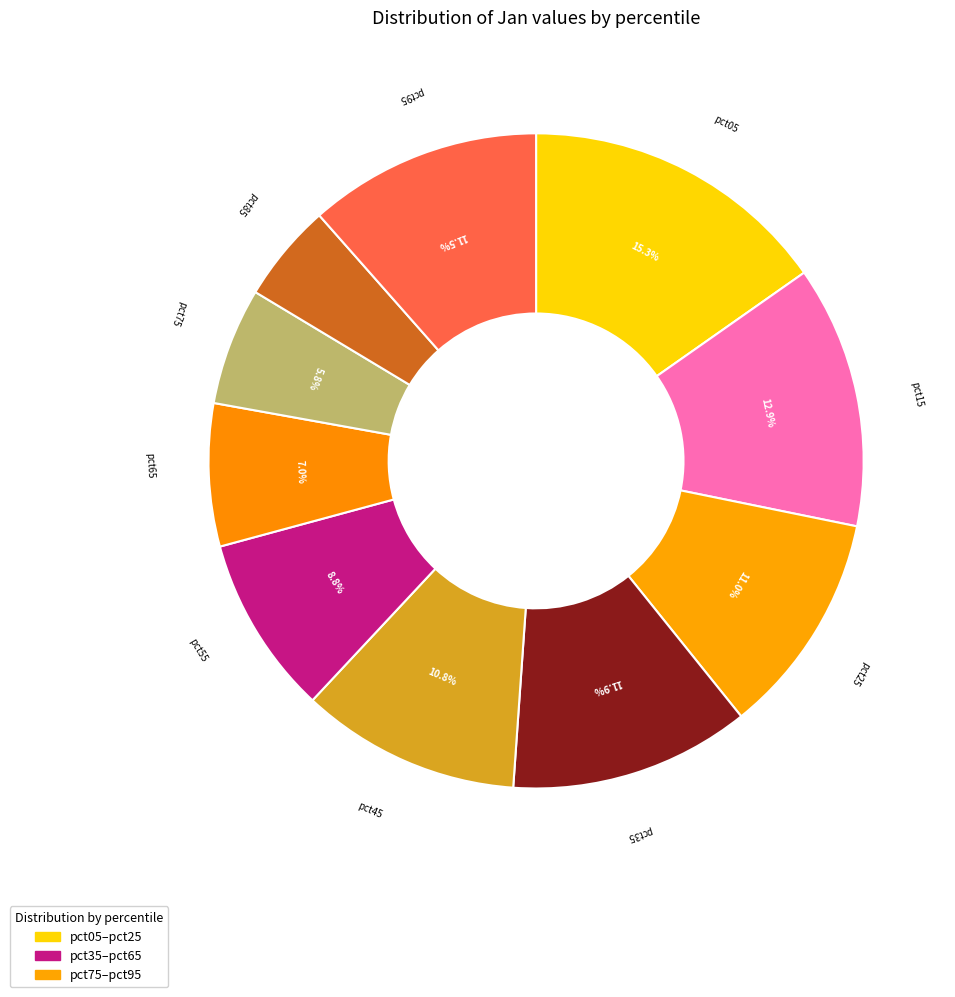

Is there any slice that represents more than half of the pie?

No